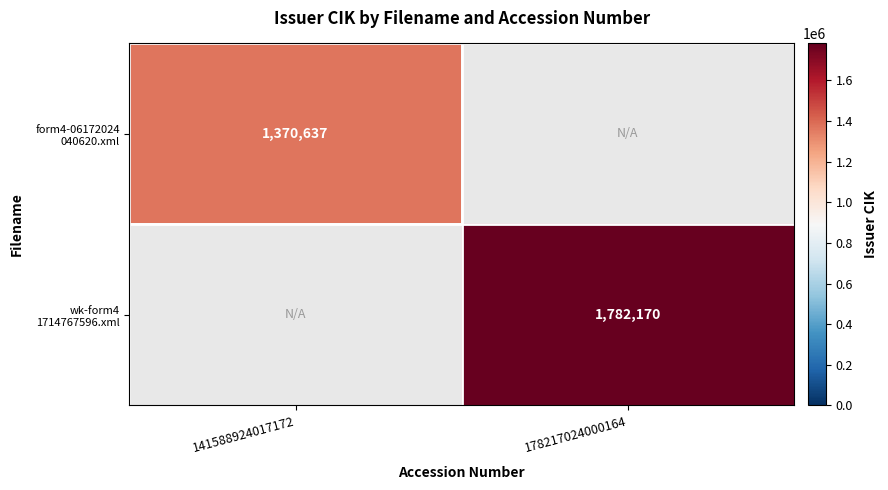

Rank the categories by wk-form4 1714767596.xml value from lowest to highest.

141588924017172, 178217024000164